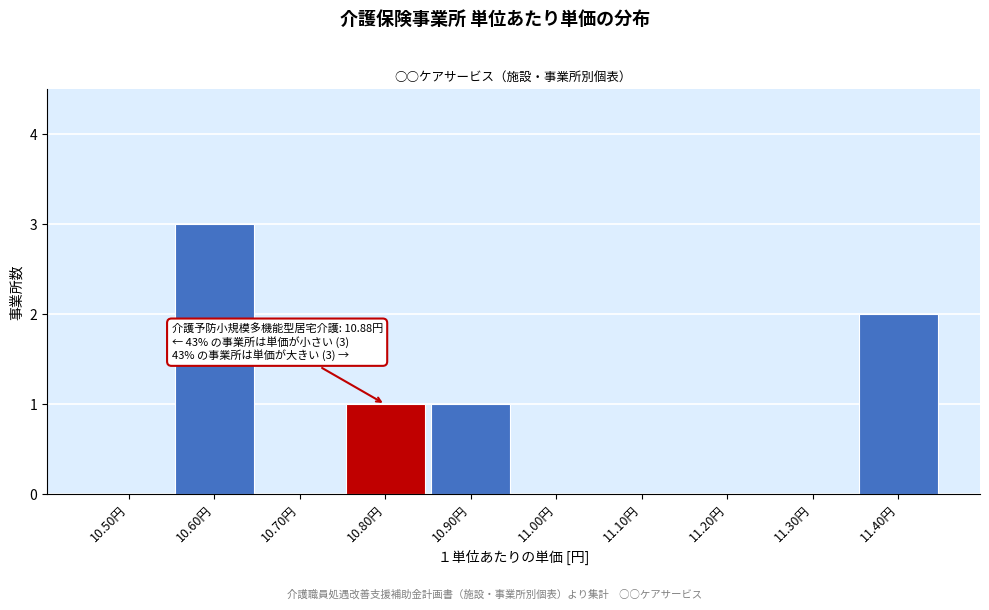

Reading left to right, transcribe all the data shown in this chart.

10.50円=0	10.60円=3	10.70円=0	10.80円=1	10.90円=1	11.00円=0	11.10円=0	11.20円=0	11.30円=0	11.40円=2